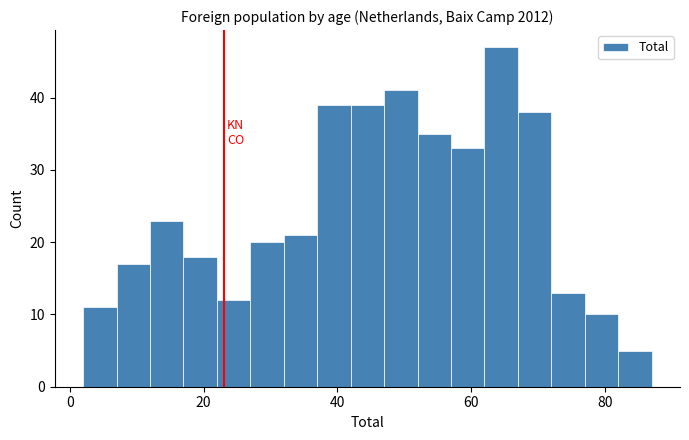

Read against the x-axis, roughly where is the centre of the tallest bar?

64